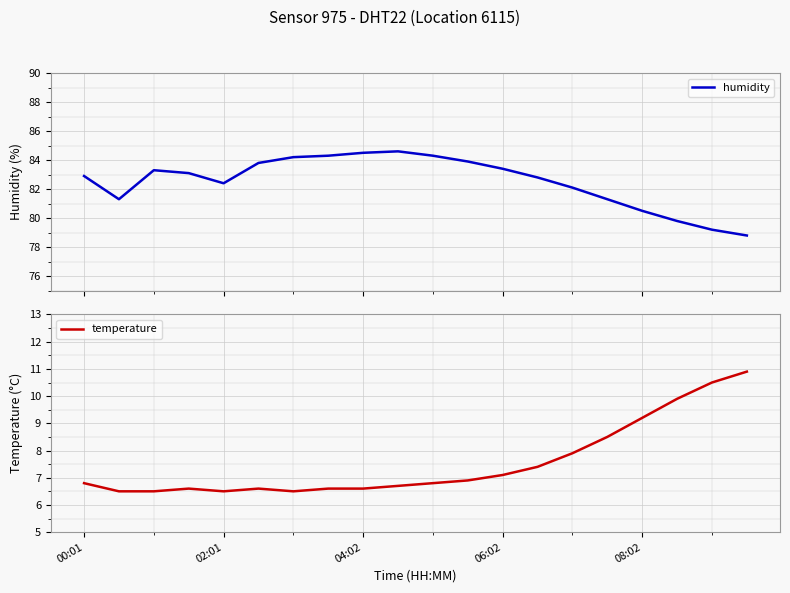

What is the maximum value for humidity?

84.6